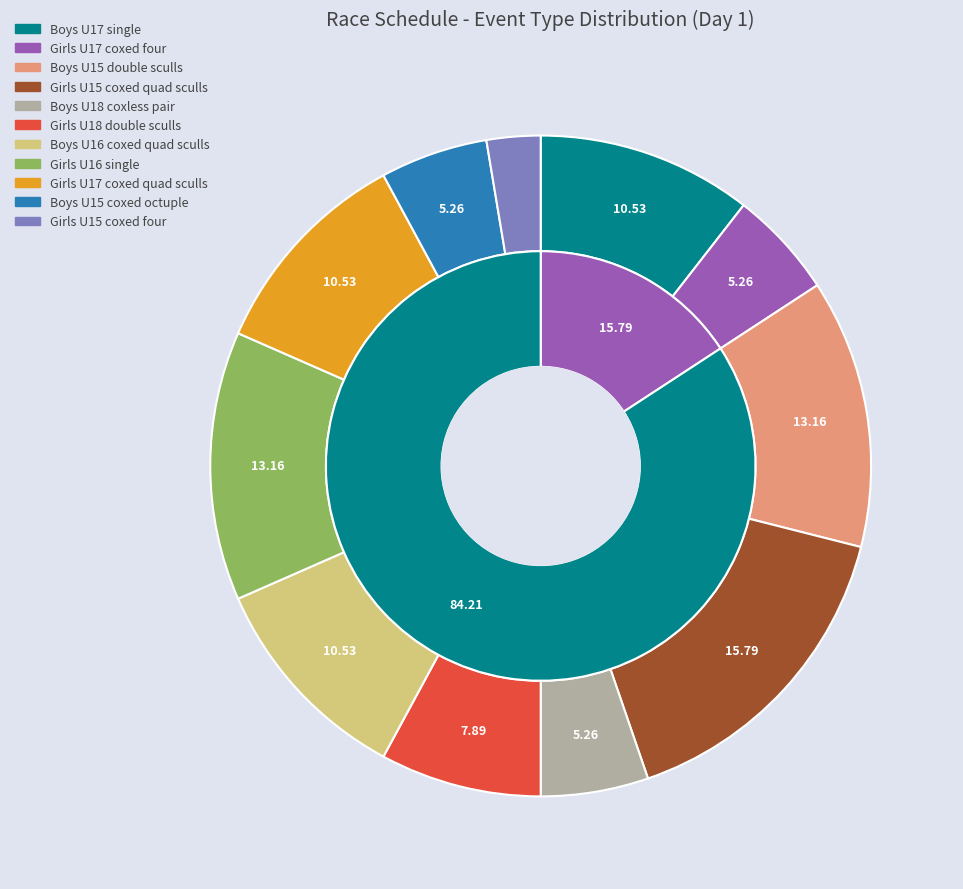

Is it true that Boys U18 coxless pair is 5% of the pie?

True